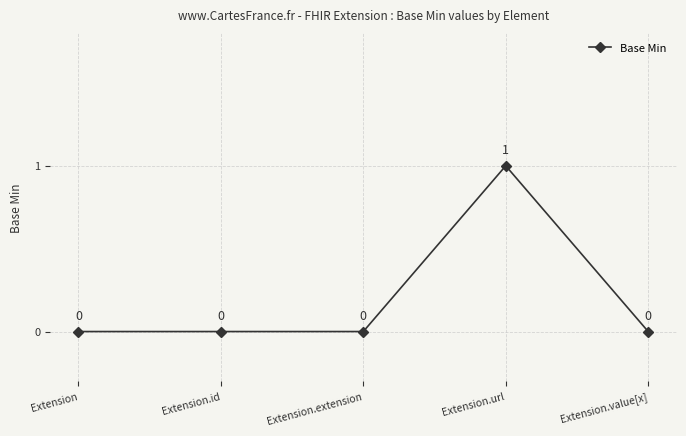

How many distinct data groups are displayed?

1